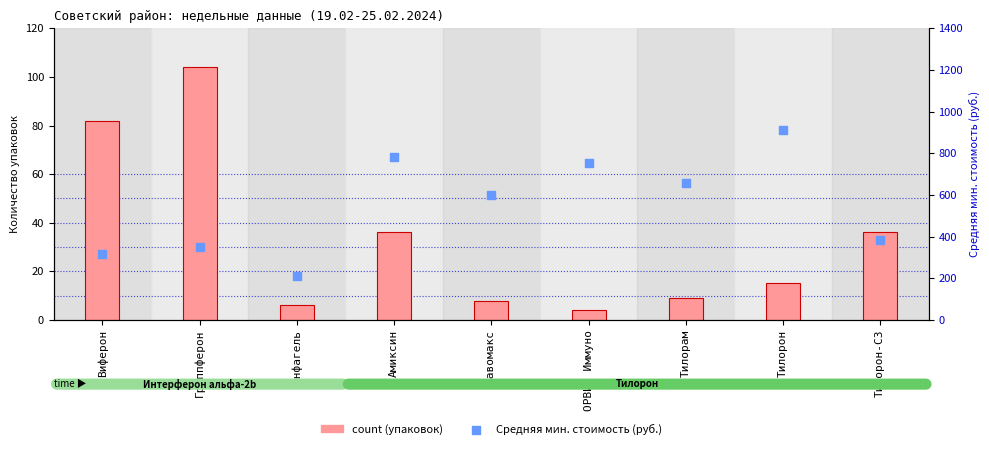

What is the total value across all series at Тилорон?

926